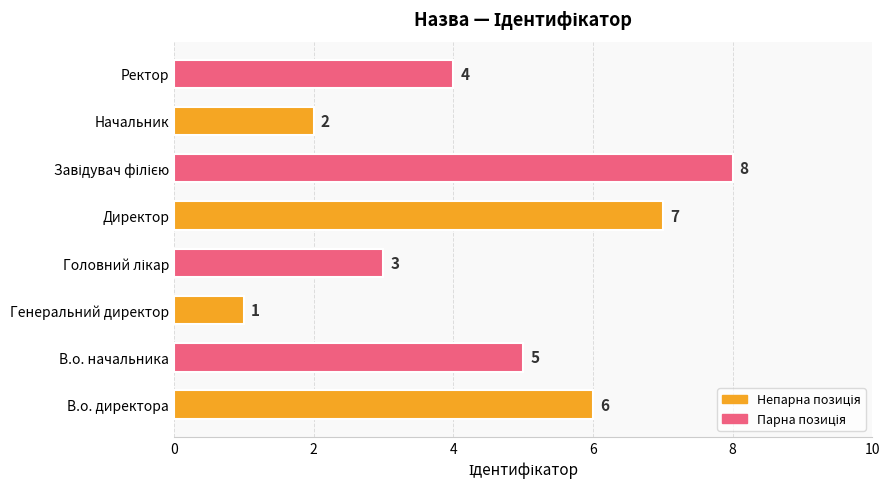

Reading bottom to top, what are all the values shown in this chart?

6	5	1	3	7	8	2	4